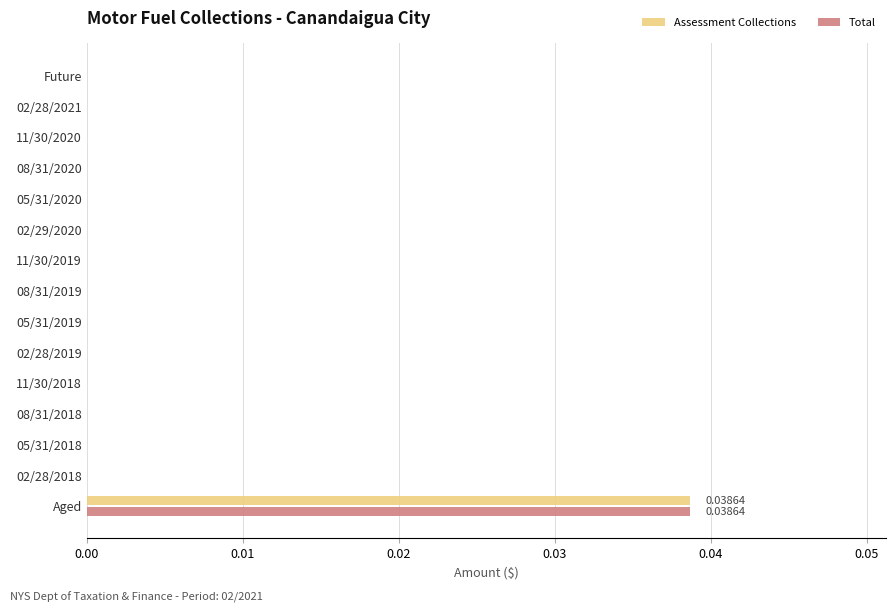

At which category does the chart reach its peak across all series?

Aged